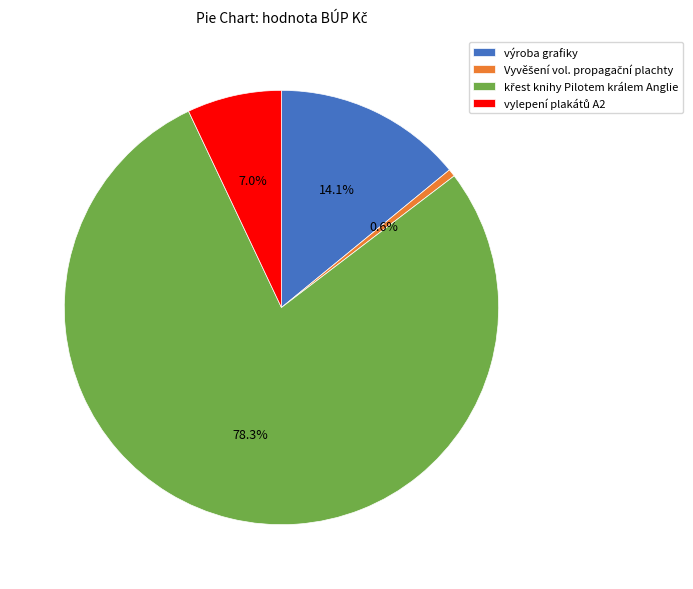

What portion of the pie excludes výroba grafiky?

85.9%